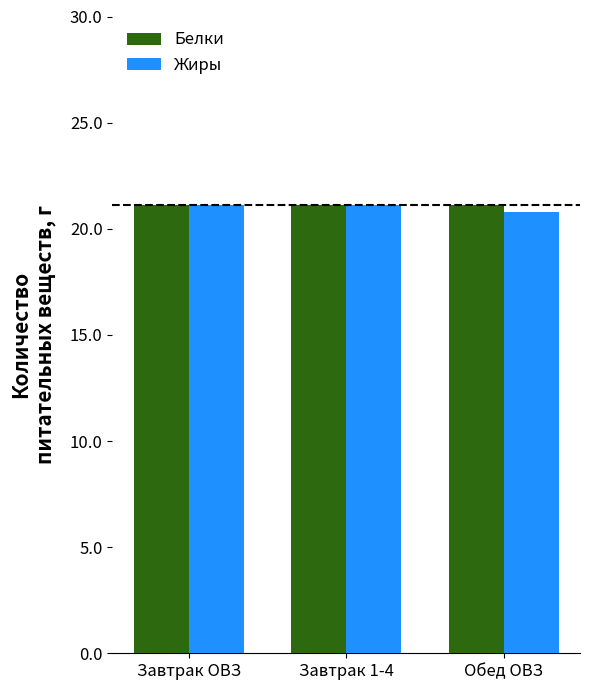

Does the chart contain any negative values?

No